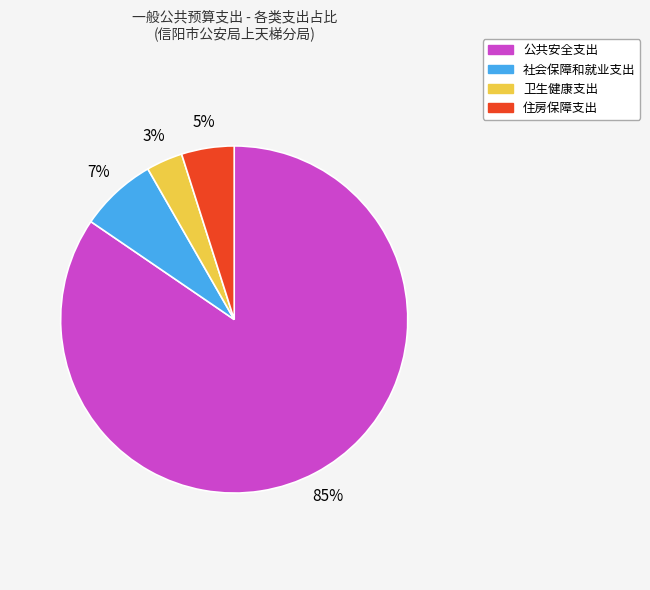

Combined, do 住房保障支出 and 卫生健康支出 account for over 50%?

No